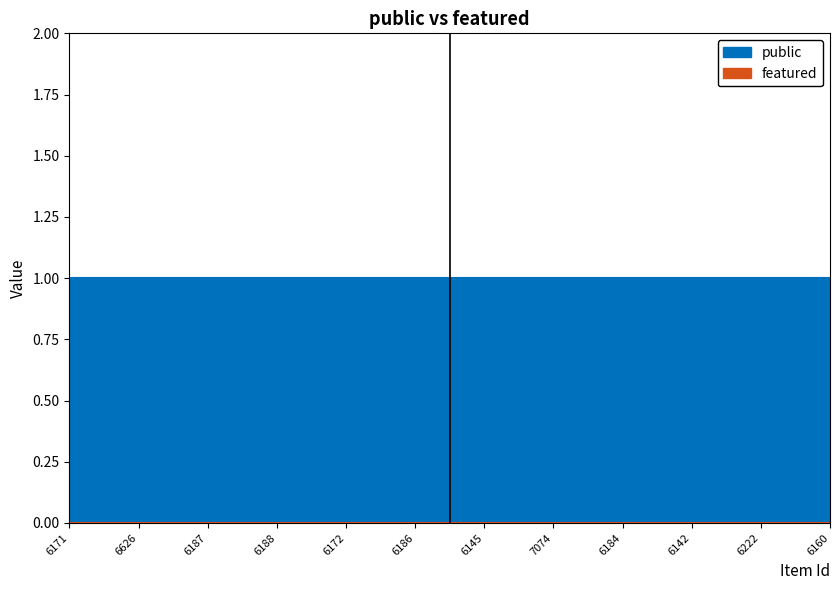

Where is public nearest to the value 1?

6171